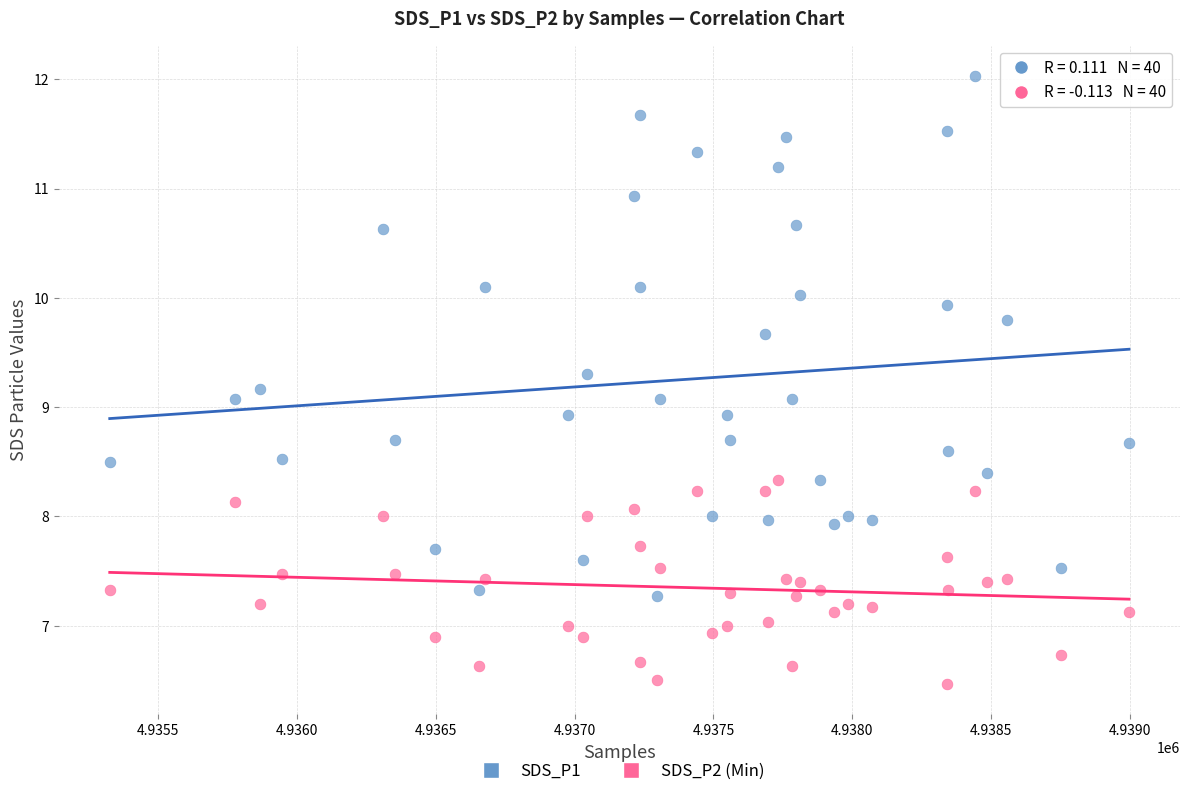

Across all data points, what is the range of Y values (max minus min)?

5.6